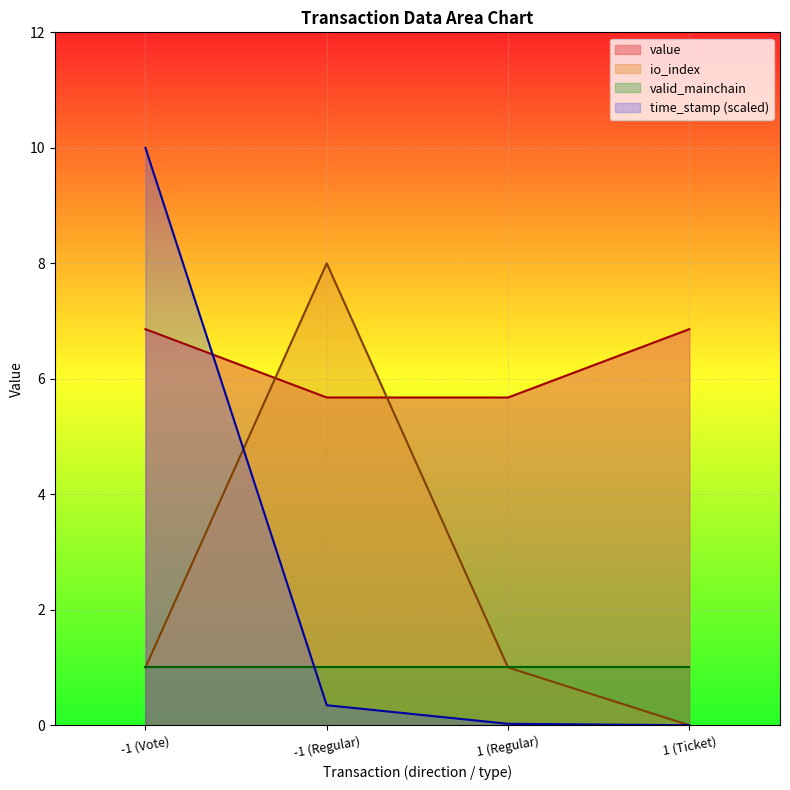

True or false: value has a value of 5.7 at 1 (Regular).

True